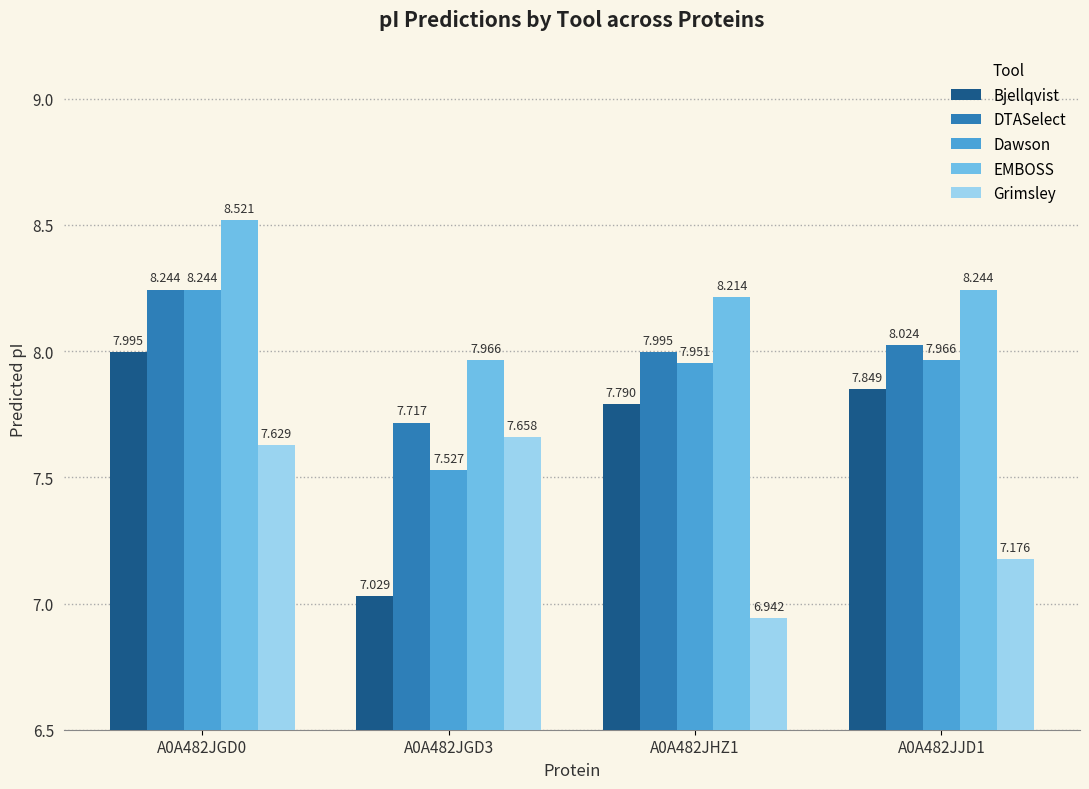

Which series has the largest total across all categories?

EMBOSS